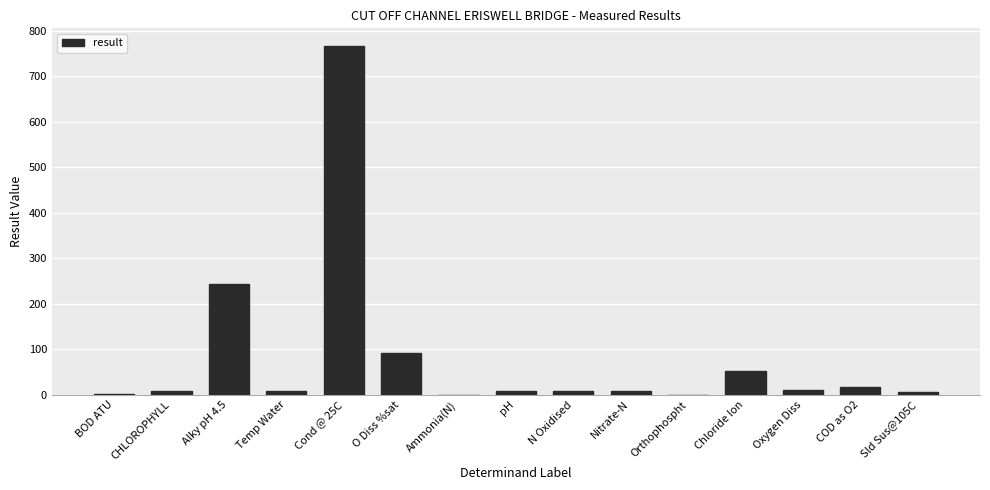

At which label is the value closest to 383?

Alky pH 4.5